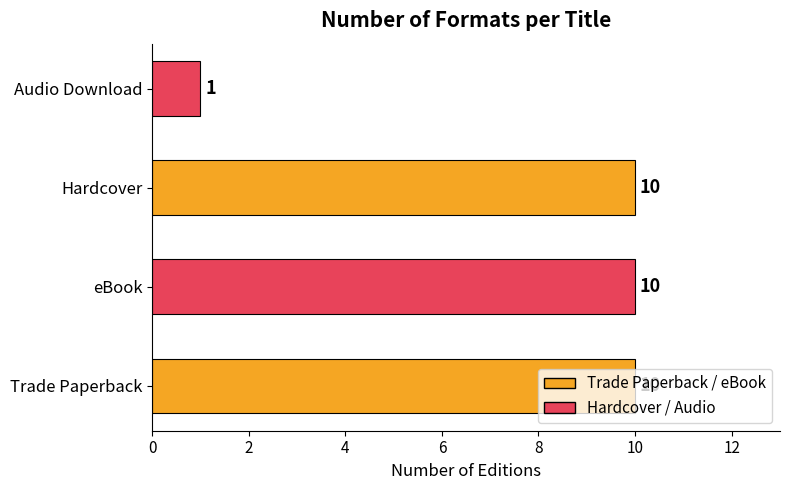

What is the sum of the values at Audio Download and eBook?

11